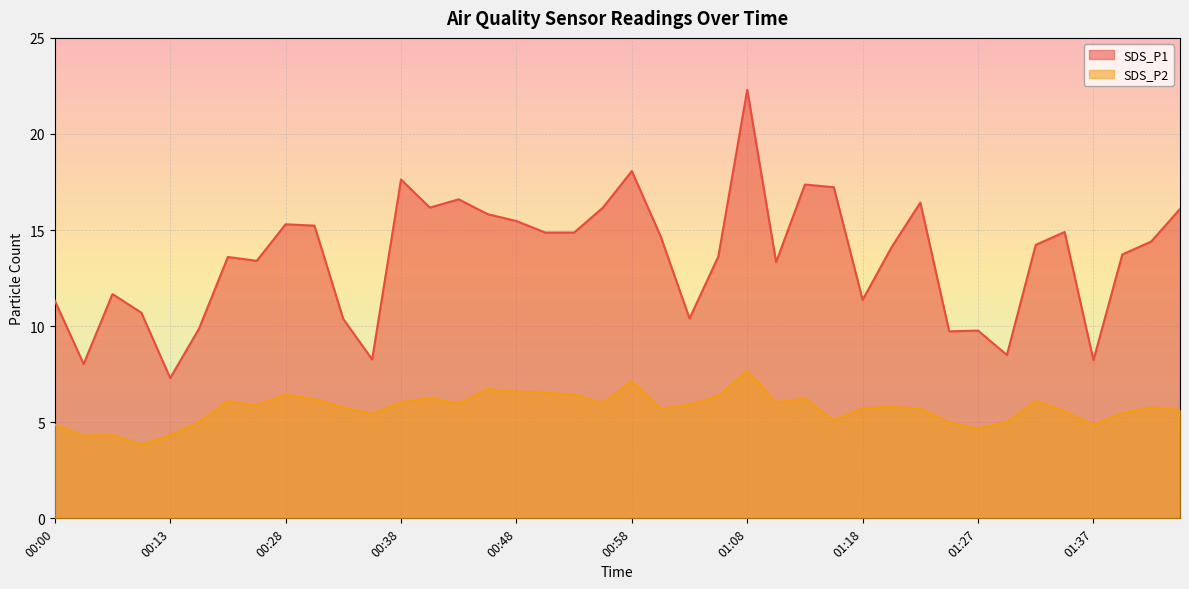

What is the difference between the SDS_P2 values at 00:58 and 01:25?

2.1